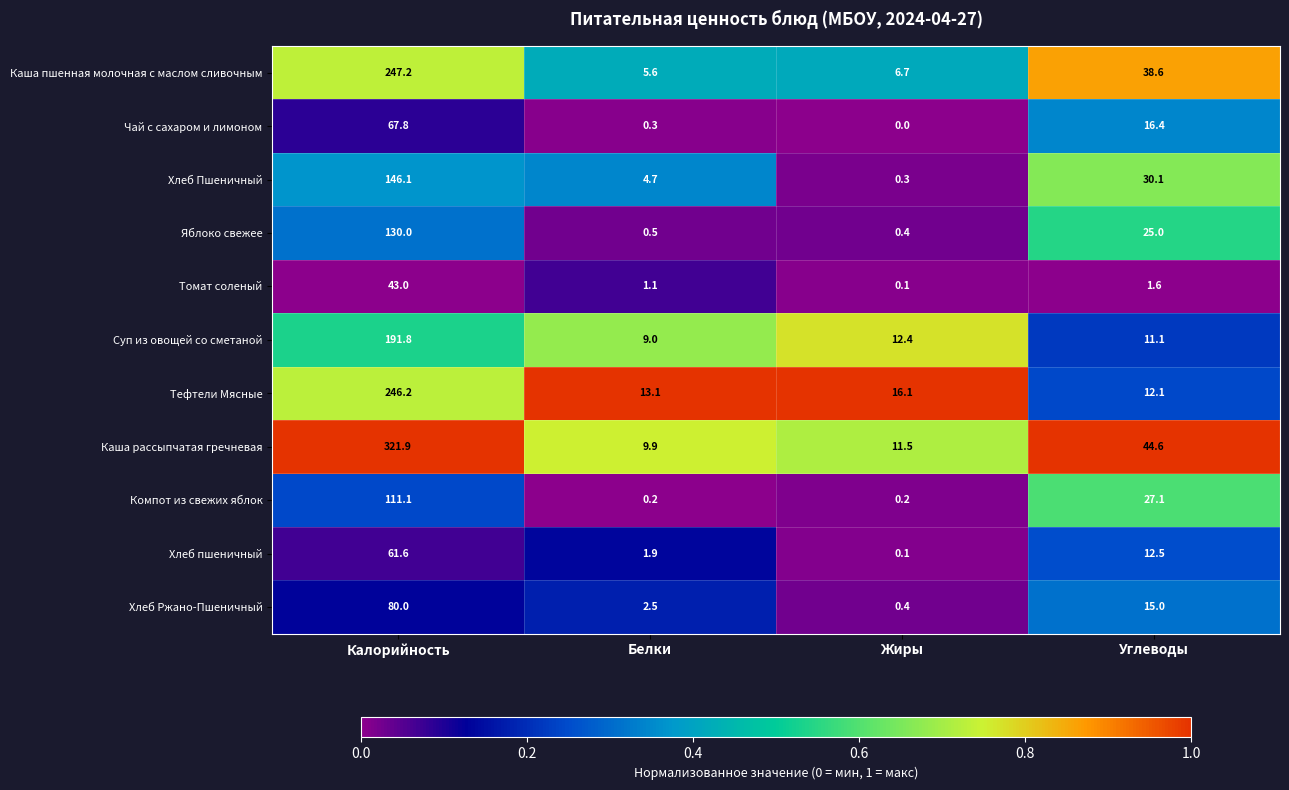

What is the sum of the Каша рассыпчатая гречневая values at Жиры and Углеводы?

56.1